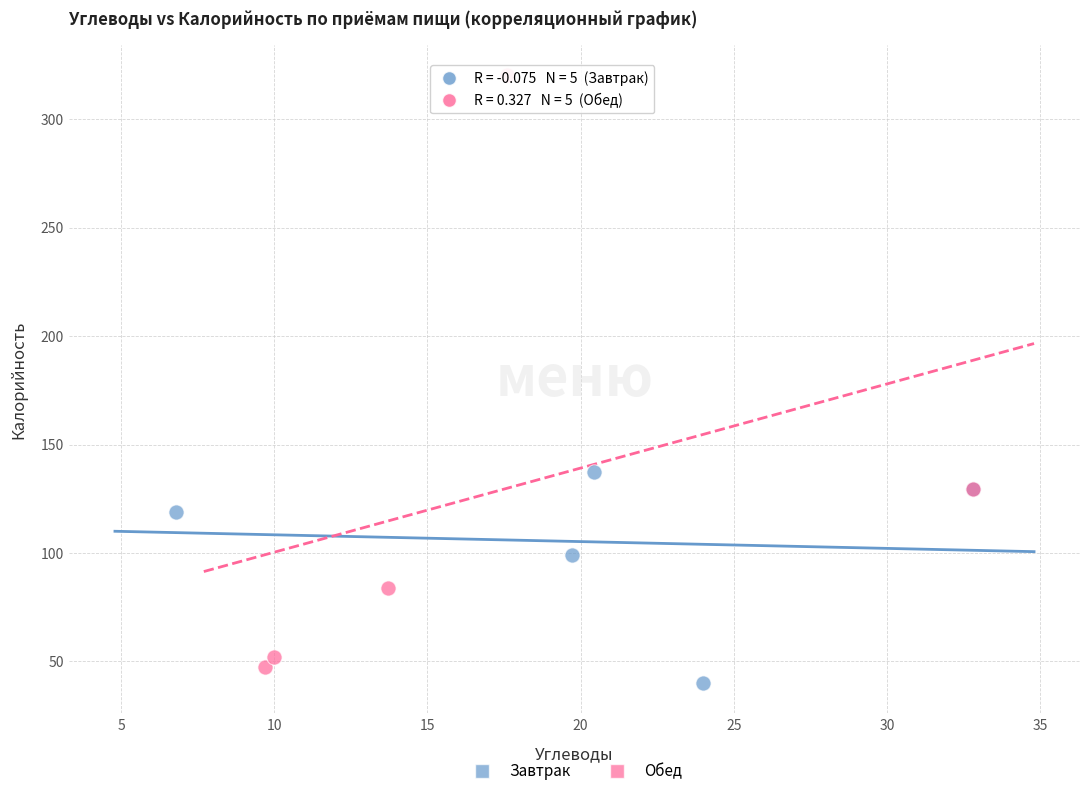

What are all the series names shown in the legend?

Завтрак, Обед